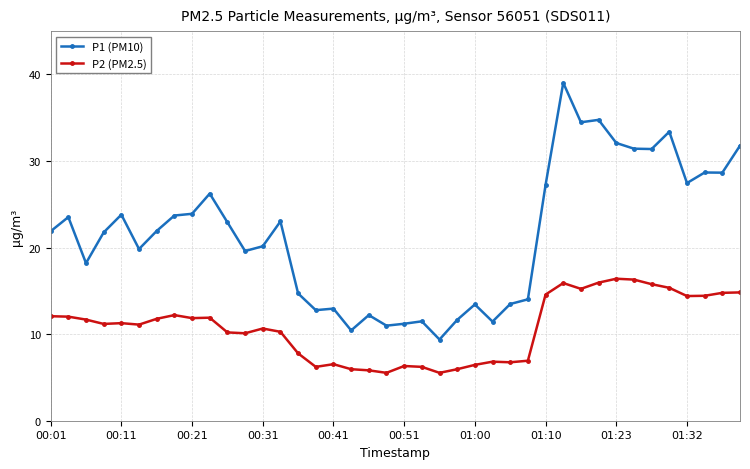

Which series has the largest range (max minus min)?

P1 (PM10)